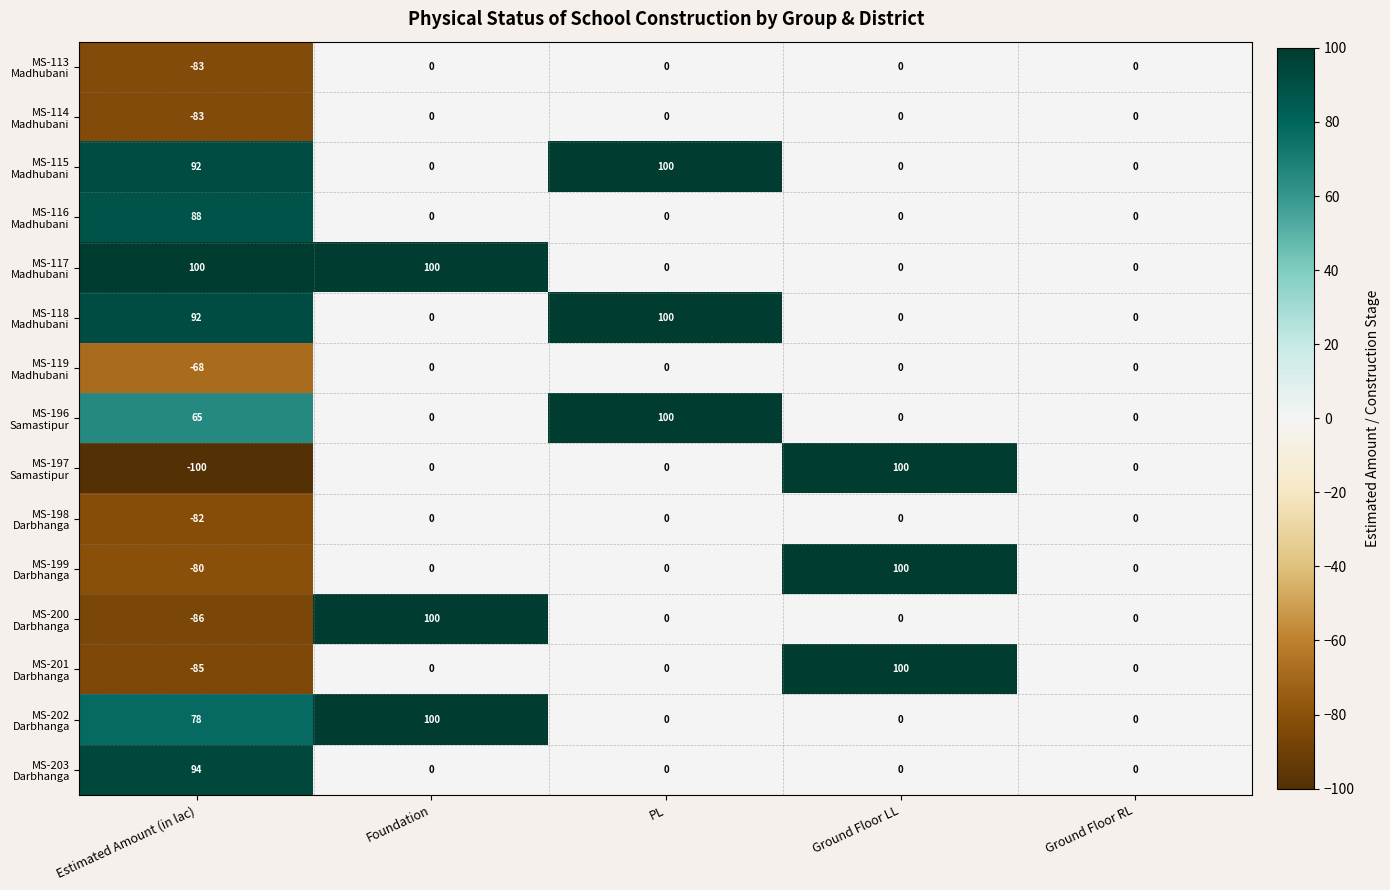

At how many categories does at least one series exceed 6?

4